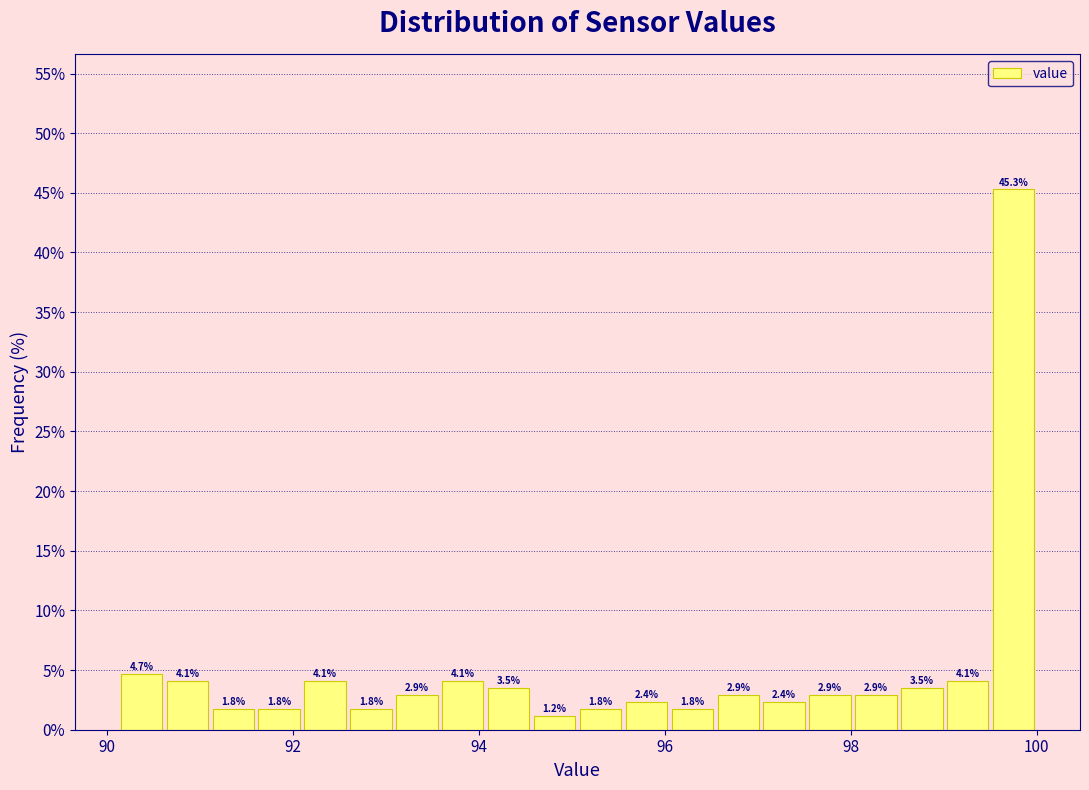

Around what value on the x-axis is the tallest bar? Give the approximate position of its centre, as read against the axis.

99.8